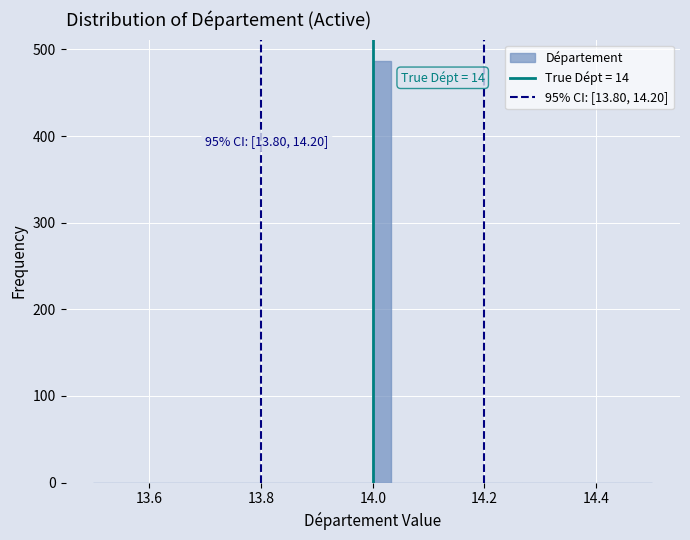

Read against the x-axis, roughly where is the centre of the tallest bar?

14.02